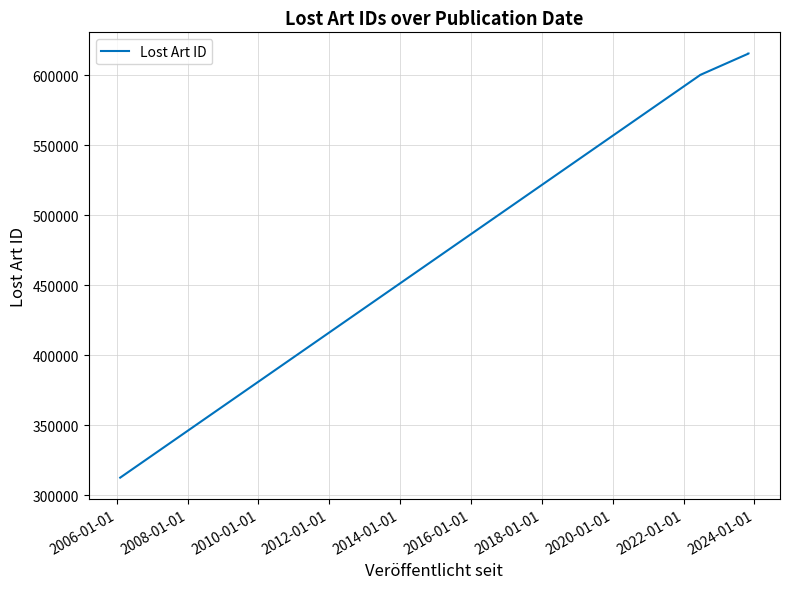

What is the value of the 5th point from the left?

615573